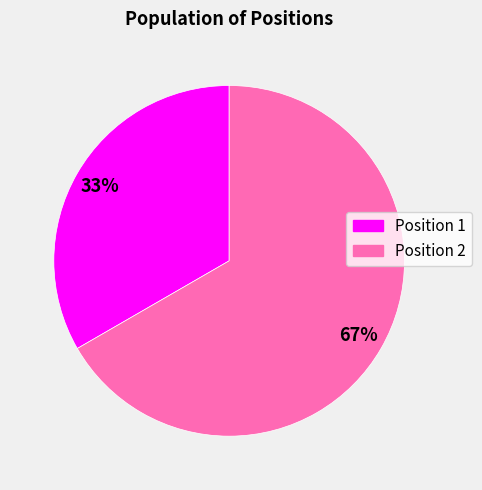

How many segments does this pie chart have?

2